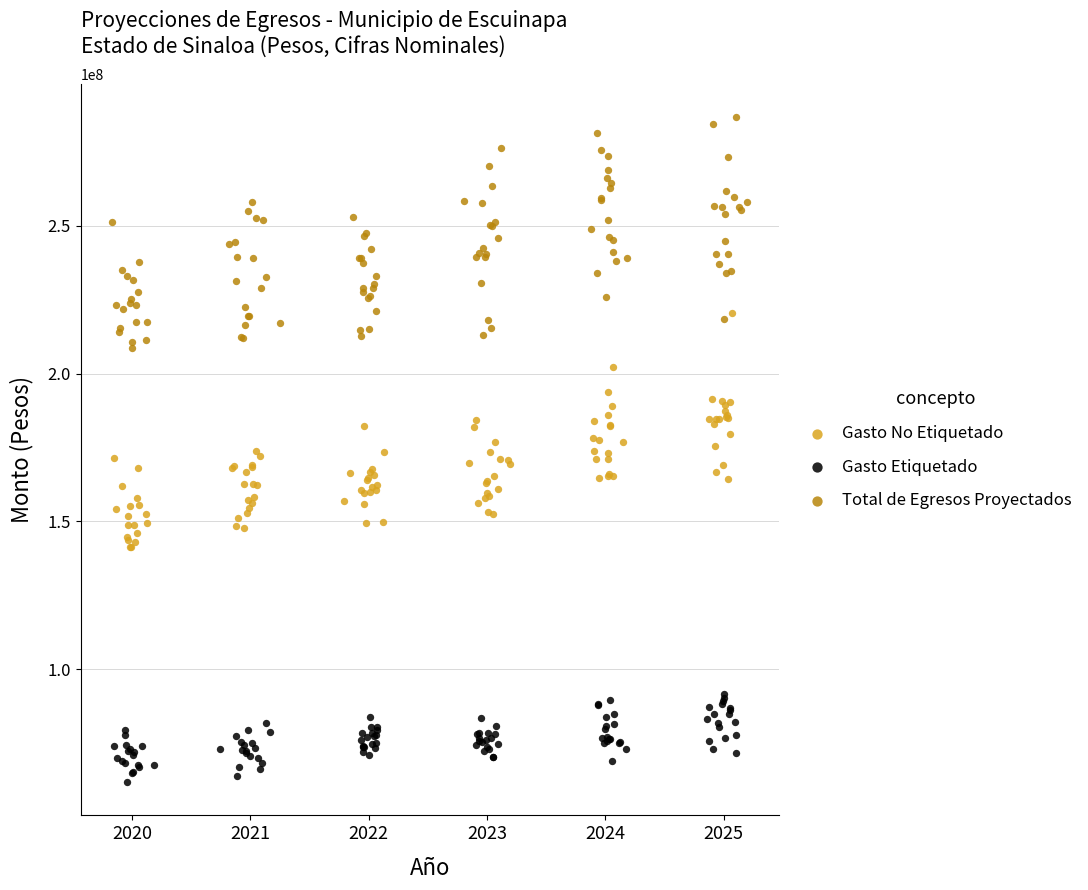

Which series reaches the minimum Y coordinate?

Gasto Etiquetado